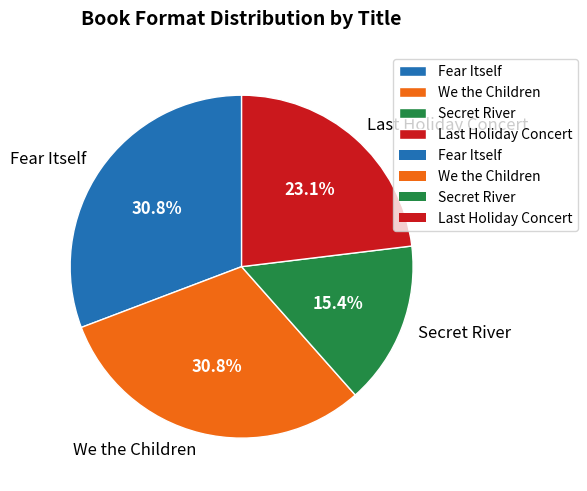

To the nearest percent, what is the difference between the largest and smallest slice percentages?

15%